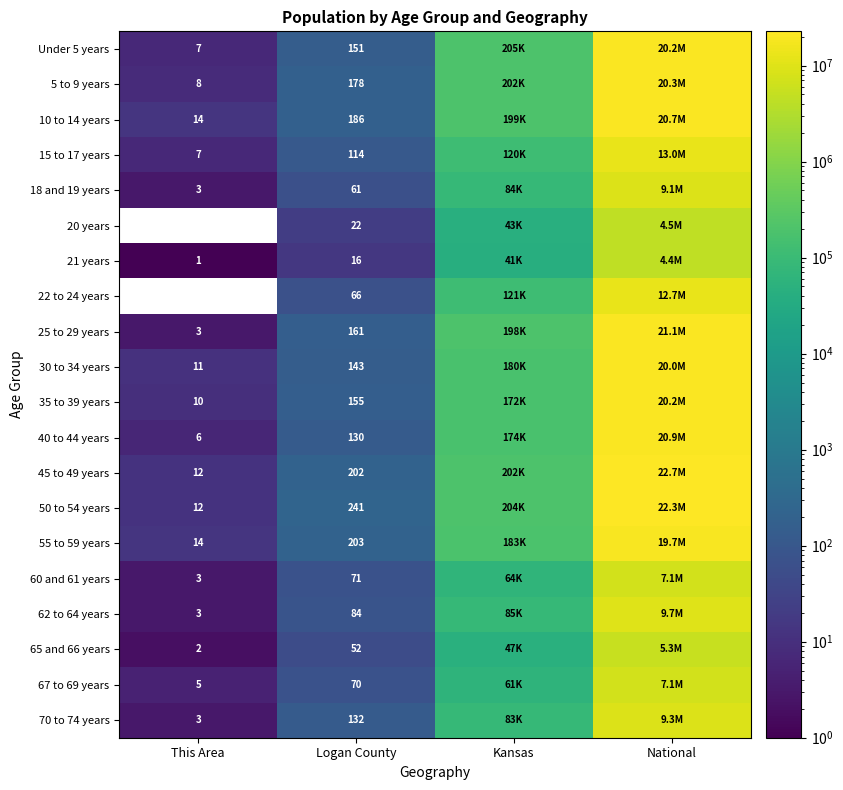

What is the total value across all series at Logan County?

2438